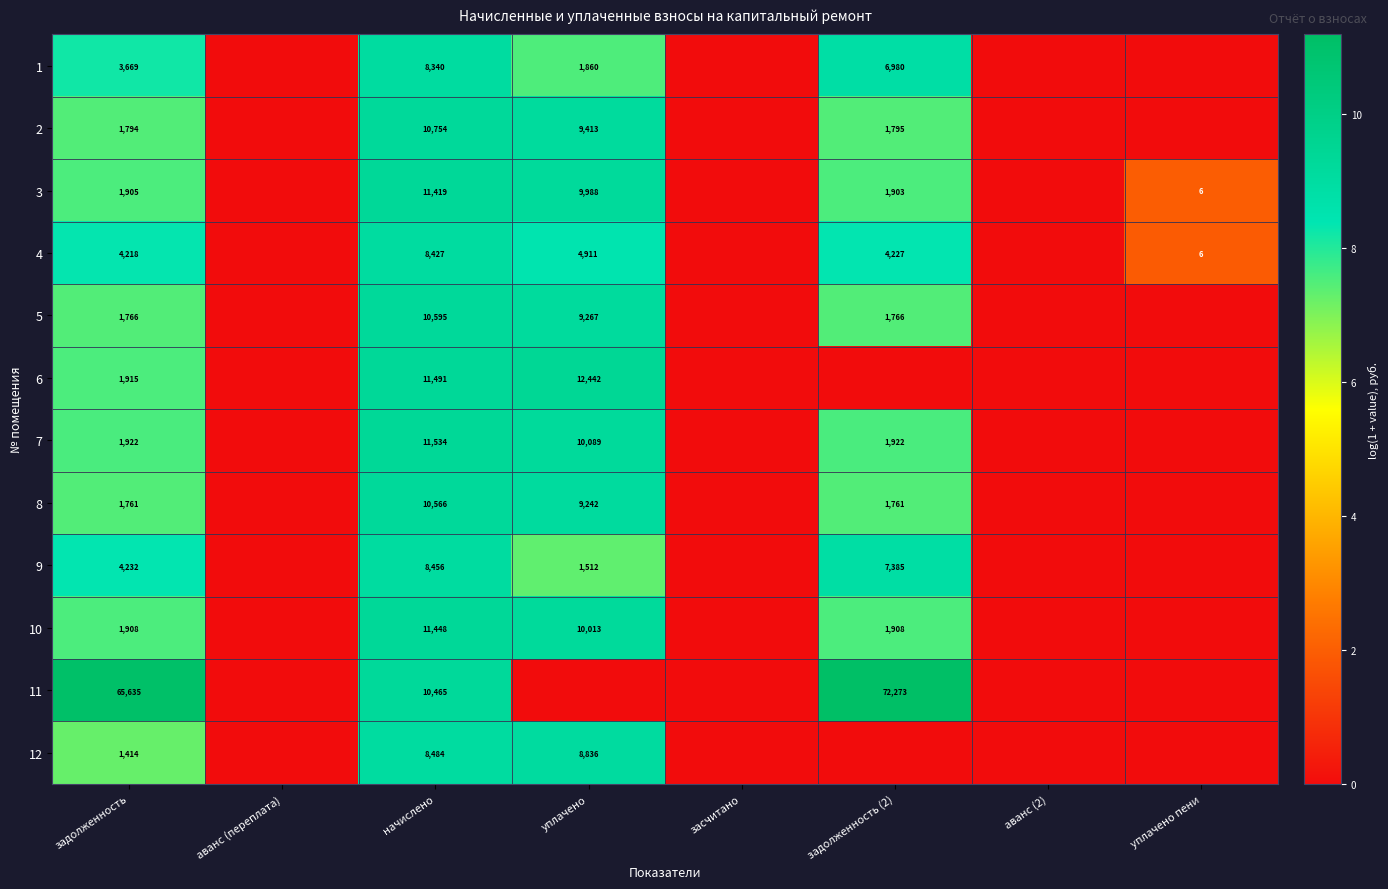

The value of 11 at задолженность is 65635. True or false?

True